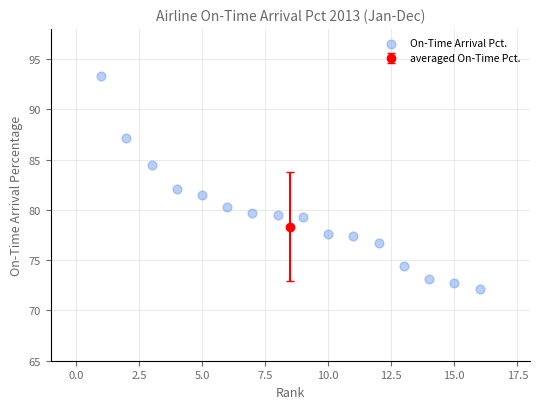

What is the range of Y values (max minus min)?

21.2